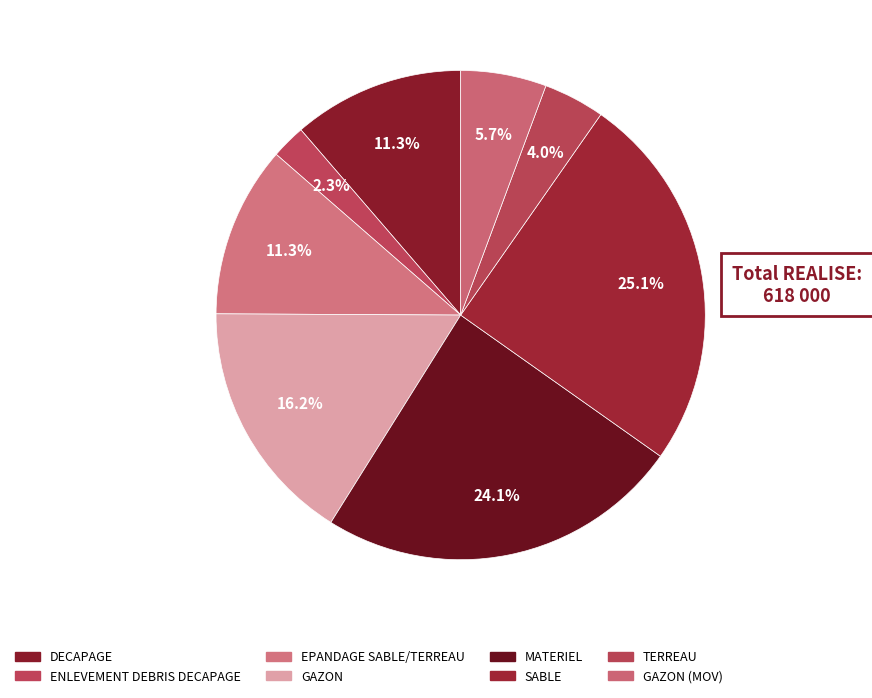

What is the total percentage of TERREAU and GAZON (MOV)?

9.7%